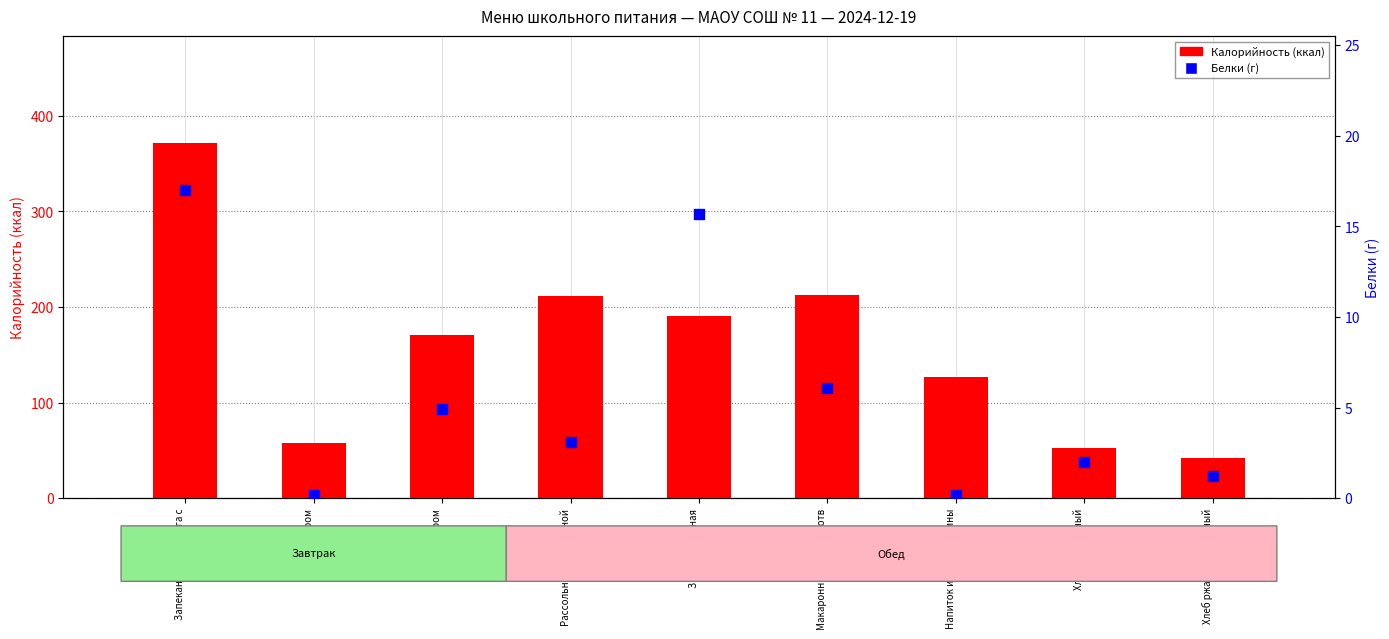

Is the value of Калорийность (ккал) at Макаронные изделия отв greater than the value of Белки (г) at Хлеб ржано-пшеничный?

Yes